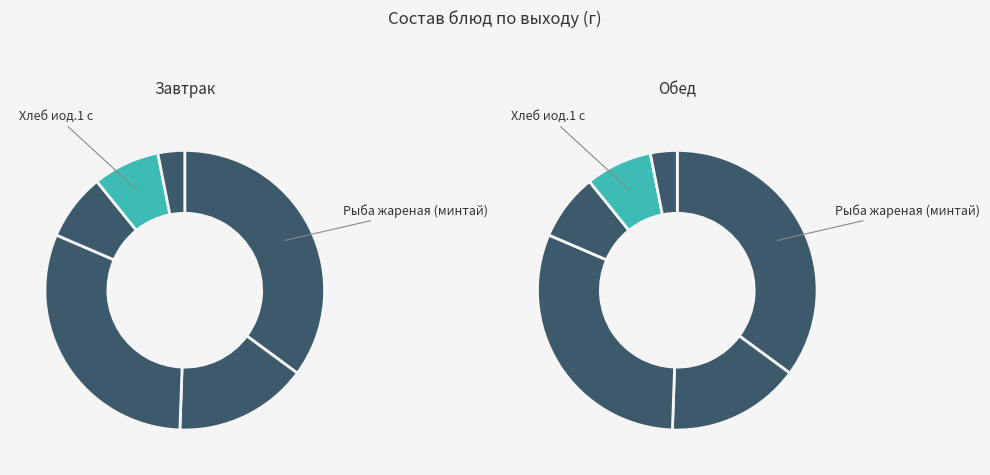

Is there a majority slice in this chart?

No